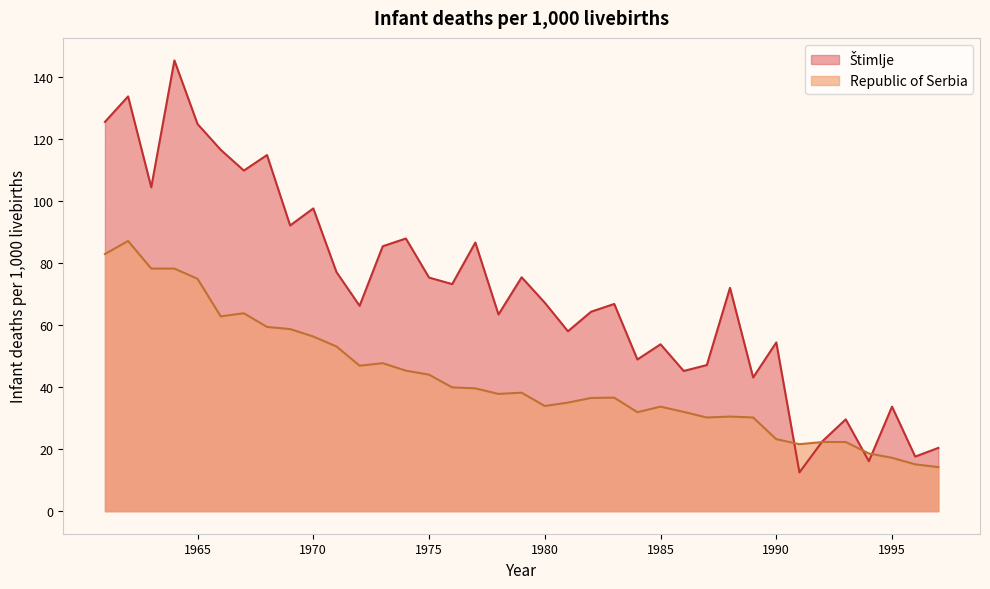

Which series has the widest spread of values?

Štimlje